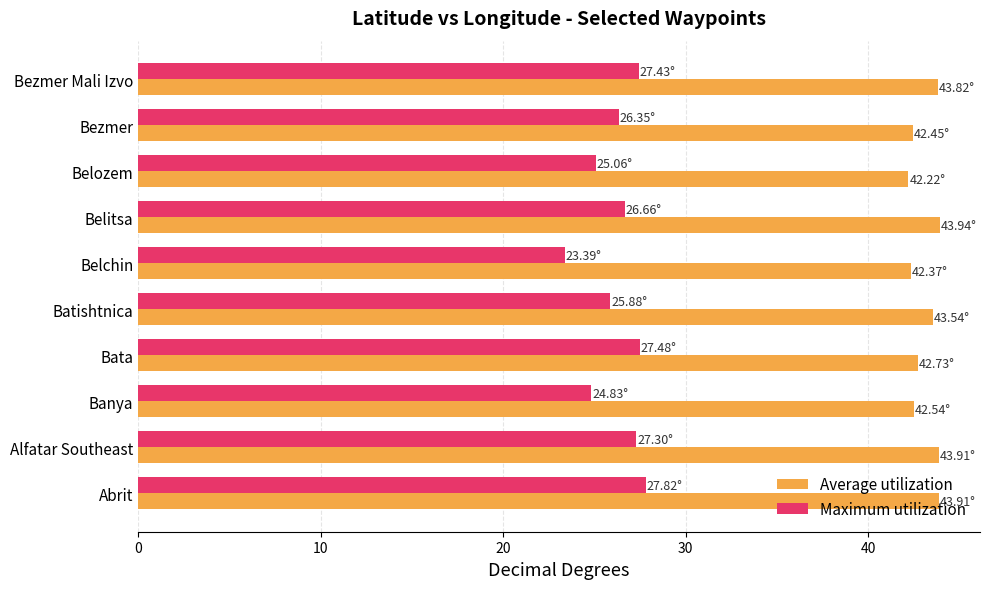

Which series has the widest spread of values?

Maximum utilization